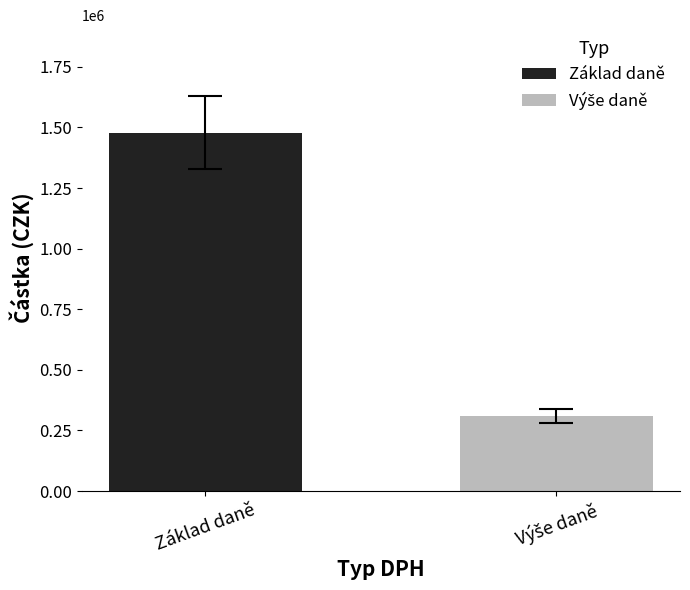

Which series has the largest range (max minus min)?

Základ daně